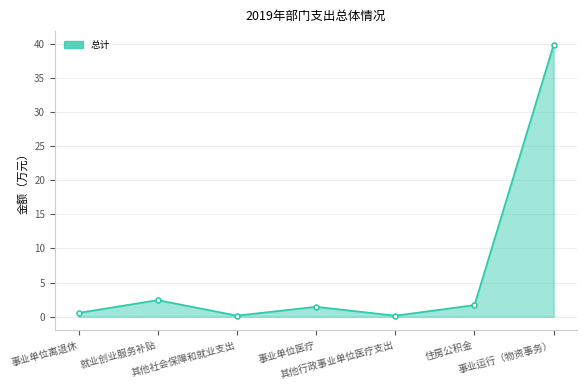

What is the sum of all values?

46.4